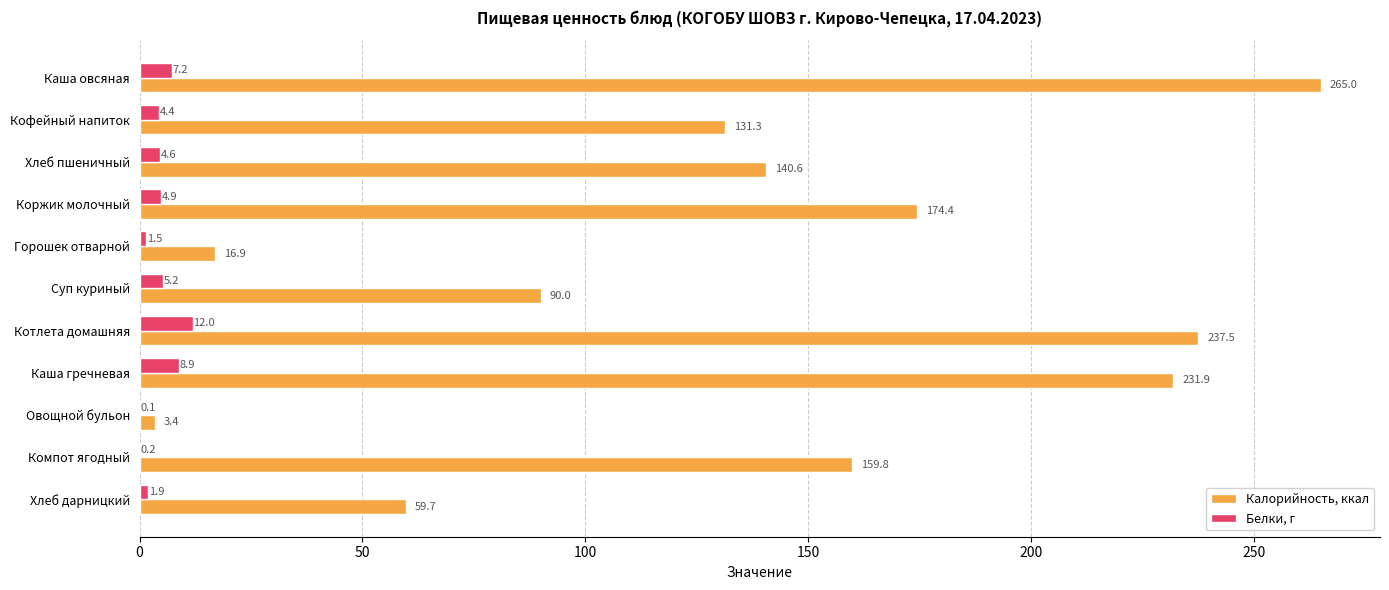

True or false: Калорийность, ккал has a value of 237.5 at Котлета домашняя.

True